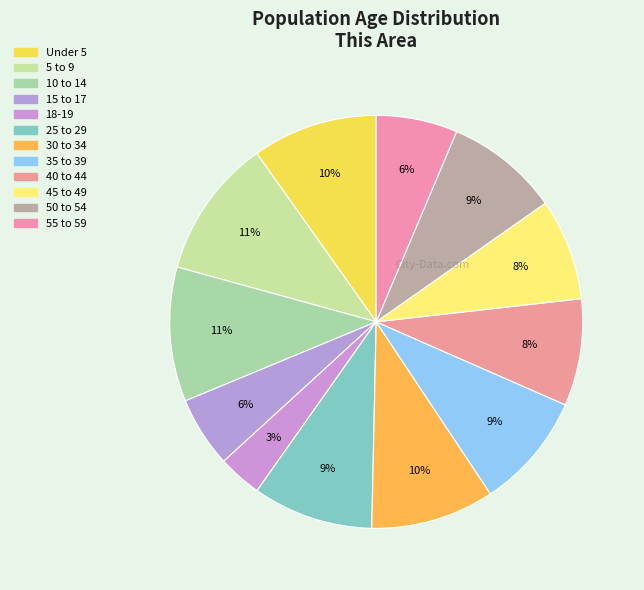

How many segments does this pie chart have?

12